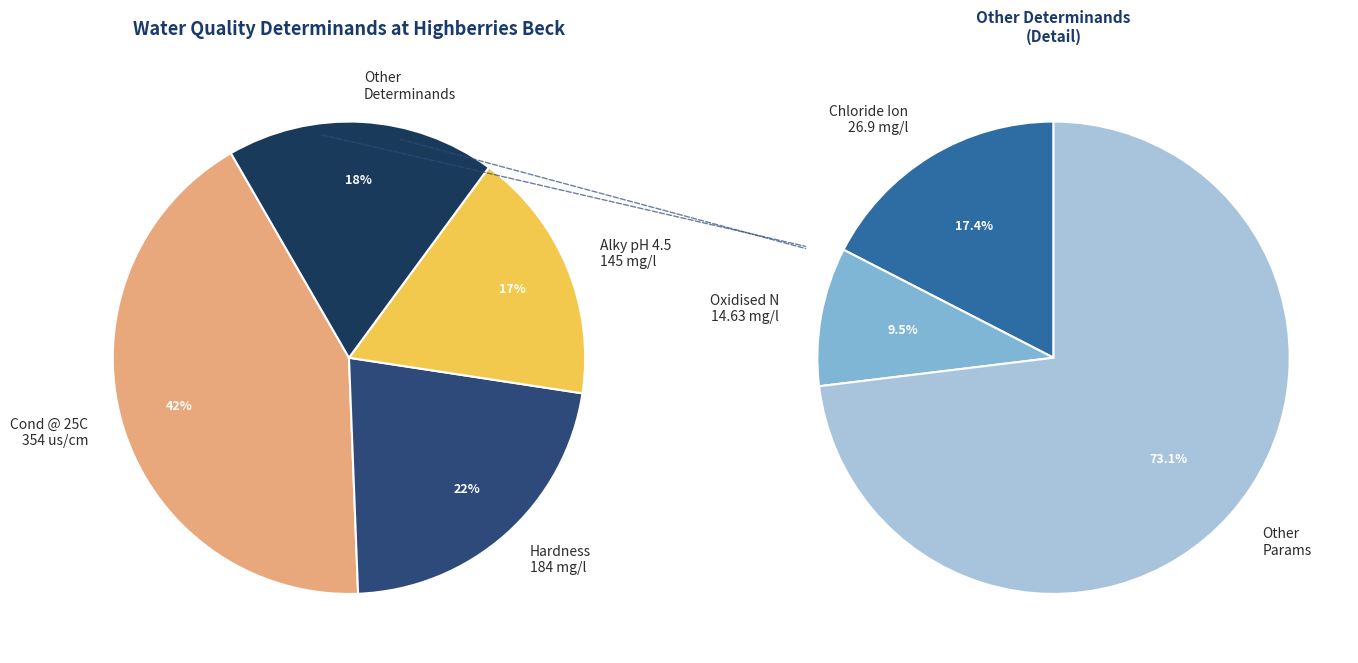

The Nitrate-N (mg/l) slice represents 15% of the pie. True or false?

False